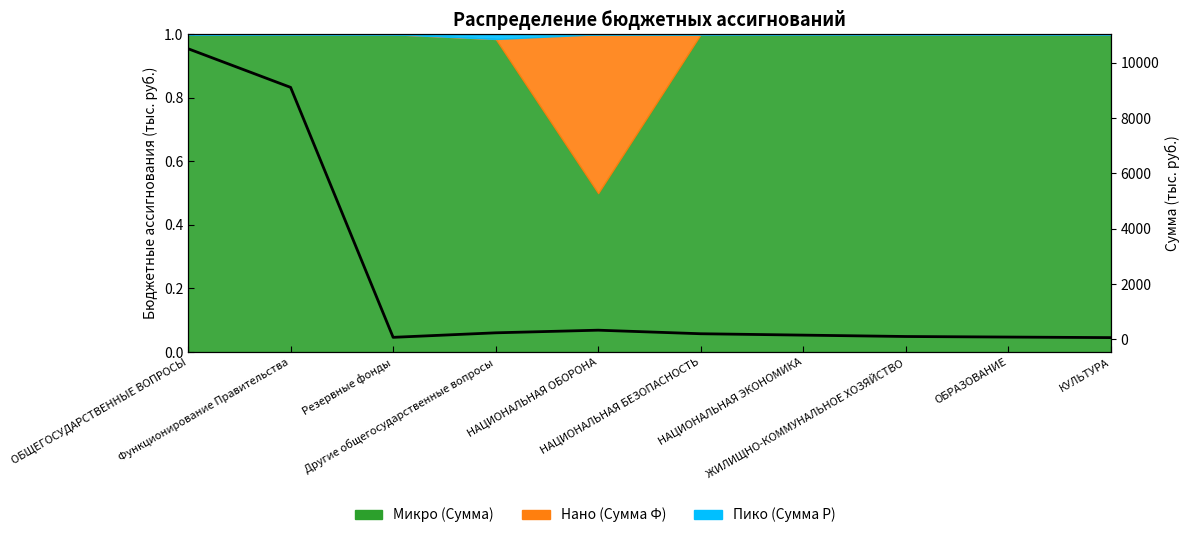

How many lines are shown in the chart?

1